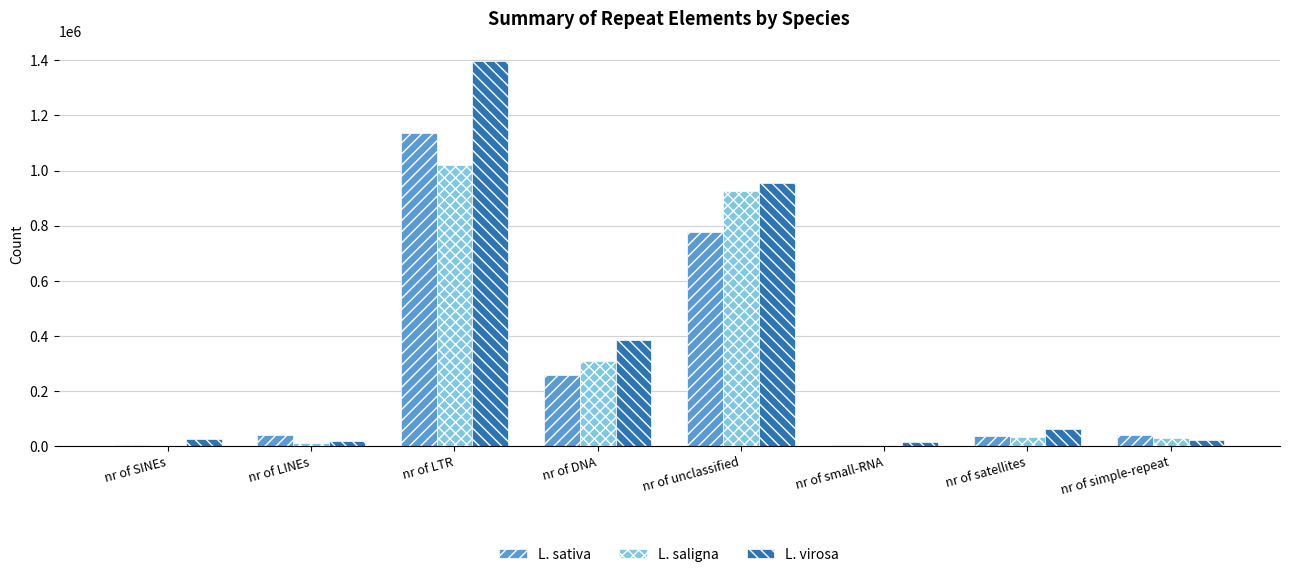

Does the chart contain stacked bars?

No